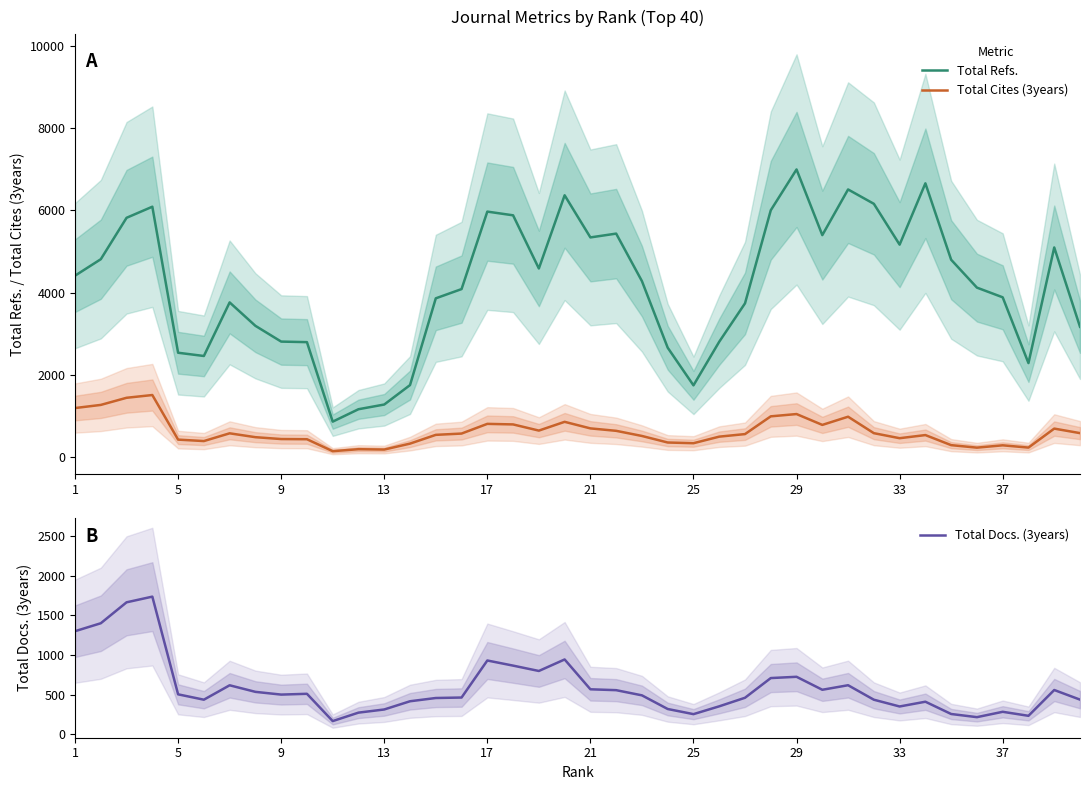

True or false: Total Refs. and Total Cites (3years) intersect in this chart.

False